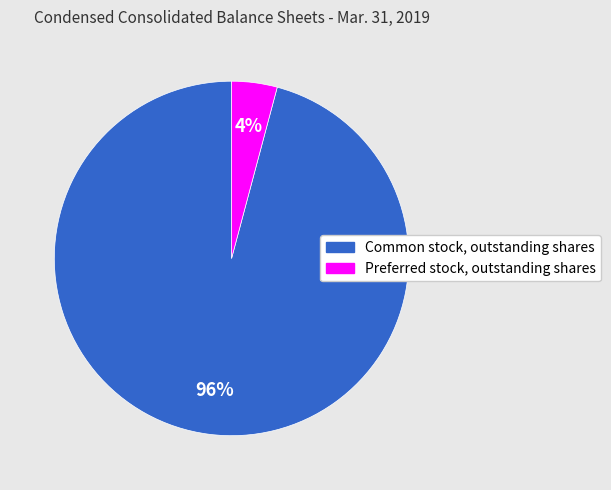

The Preferred stock, outstanding shares slice represents 14% of the pie. True or false?

False